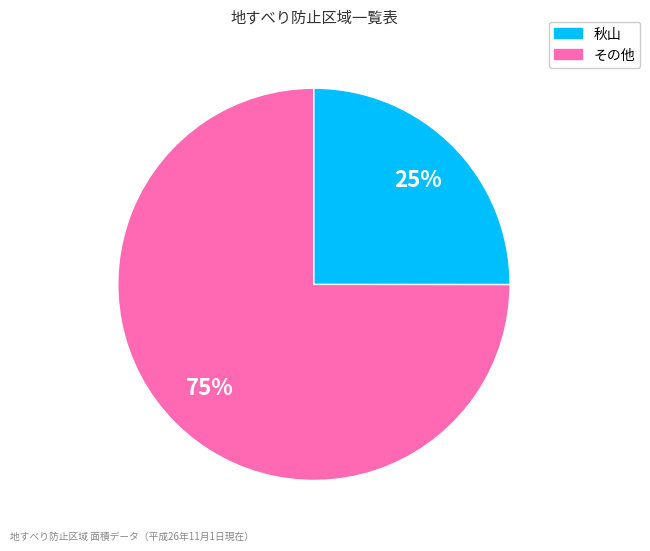

Is there a majority slice in this chart?

Yes